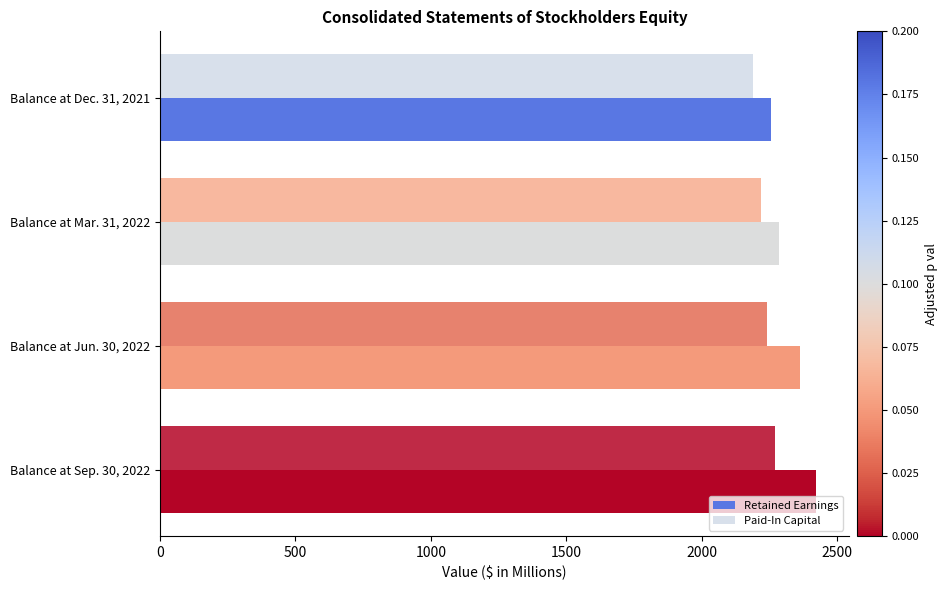

Which series has the largest range (max minus min)?

Retained Earnings